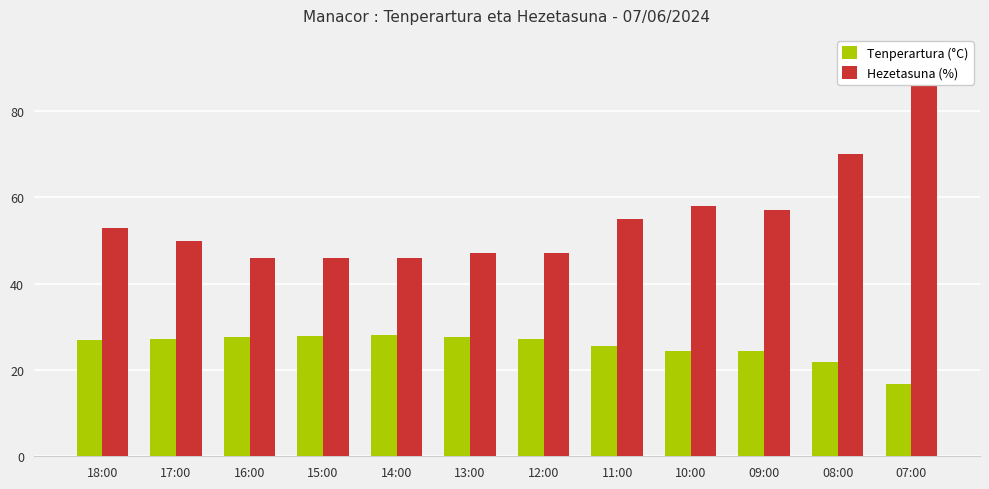

What is the difference between the maximum and second lowest values in the Hezetasuna (%) series?

47.0